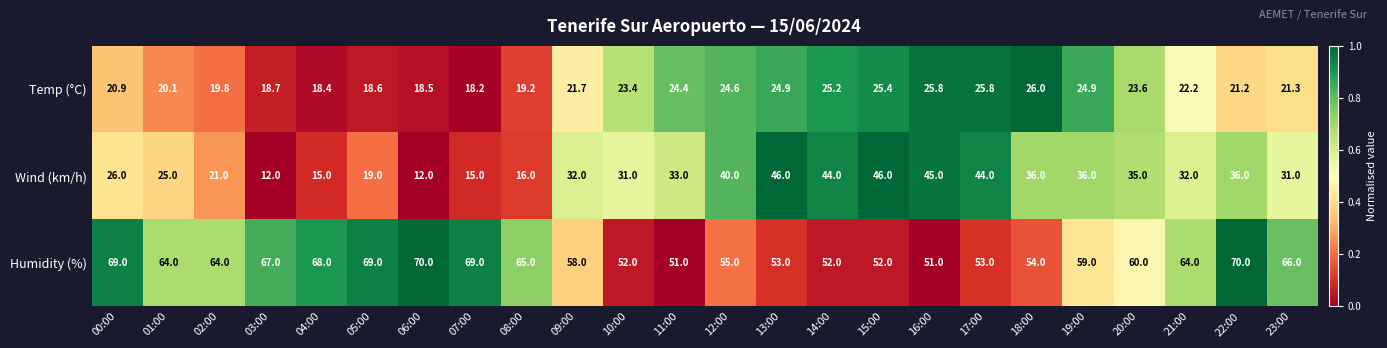

What is the total value across all series at 11:00?

108.4